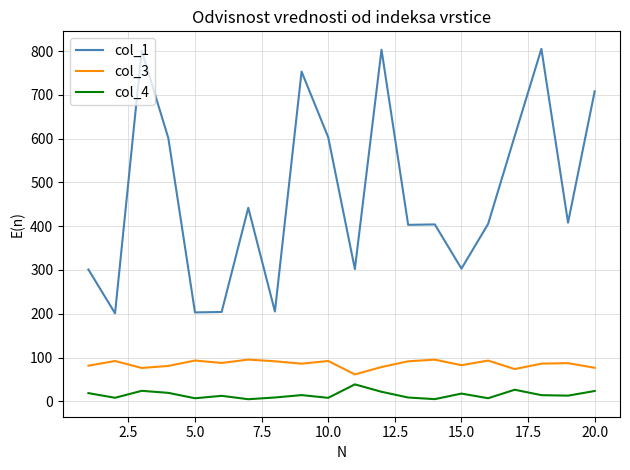

What is the greatest value displayed?

805.0